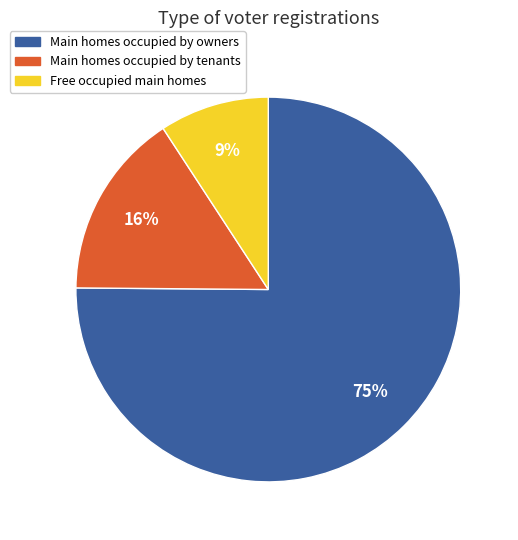

Is it true that Free occupied main homes is 1% of the pie?

False